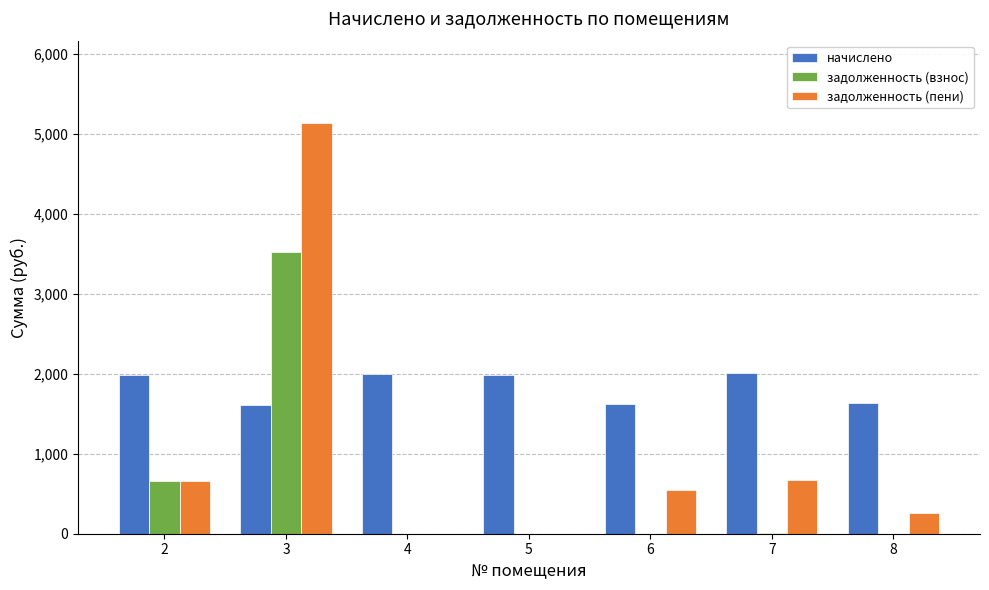

How many categories are shown in the chart?

7